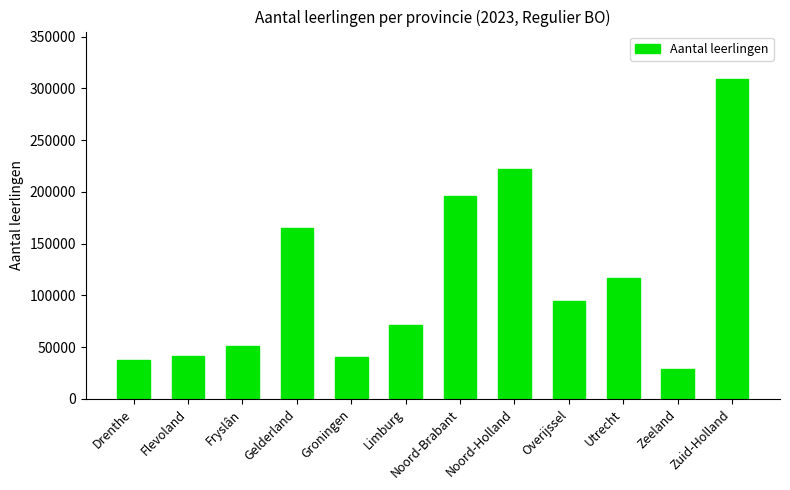

At which label is the value closest to 168892?

Gelderland